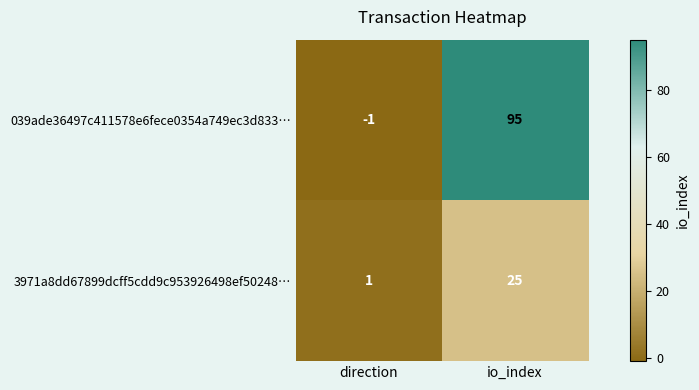

At direction, list the series in order from smallest to largest.

039ade36497c411578e6fece0354a749ec3d833…, 3971a8dd67899dcff5cdd9c953926498ef50248…